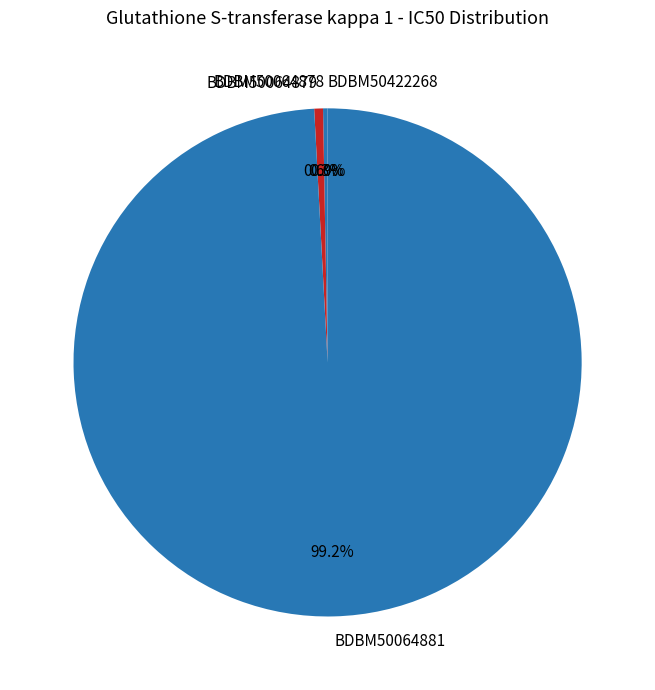

How much of the chart is everything except BDBM50064878?

99.7%